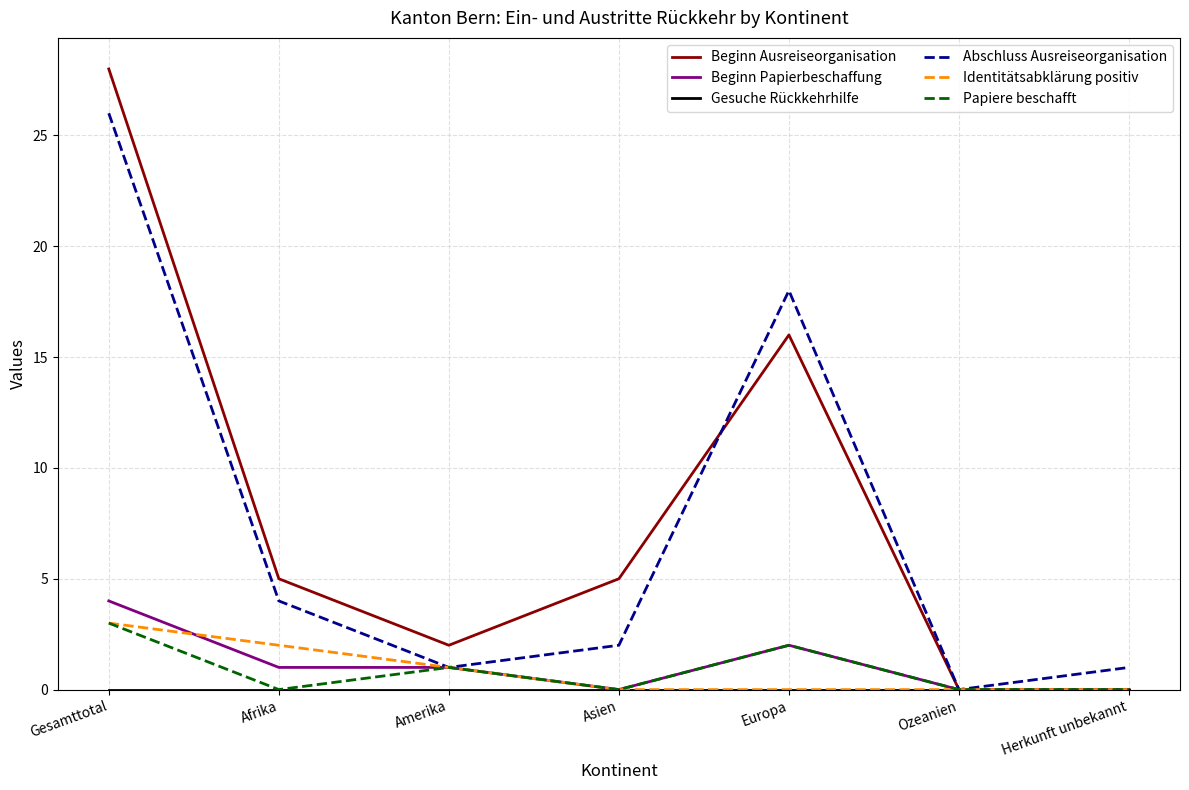

What position from the left is Amerika?

3